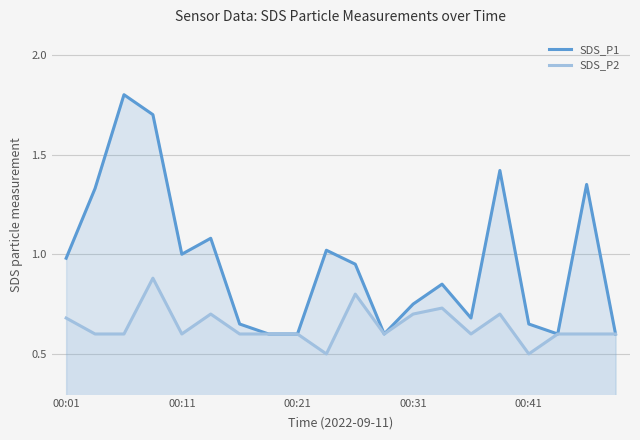

Which category has the lowest value across all series?

9